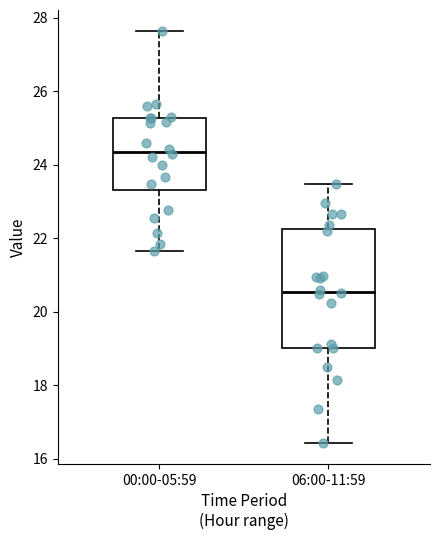

Where is the upper edge of the box for 06:00-11:59 on the y-axis? The values are not printed on the chart, so give them approximately, as read against the axis.

22.2